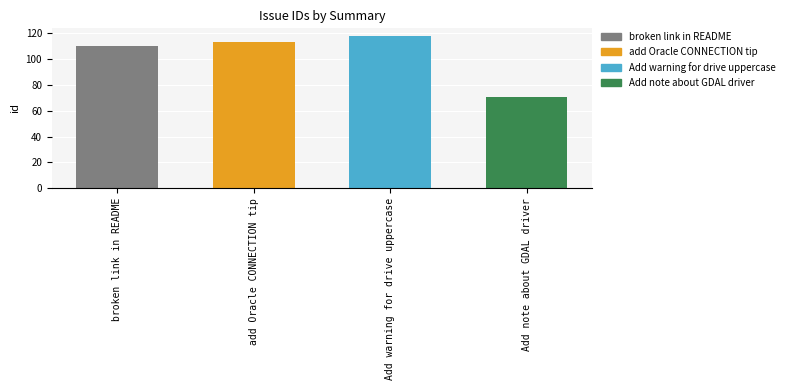

What is the label of the 1st bar from the right?

Add note about GDAL driver